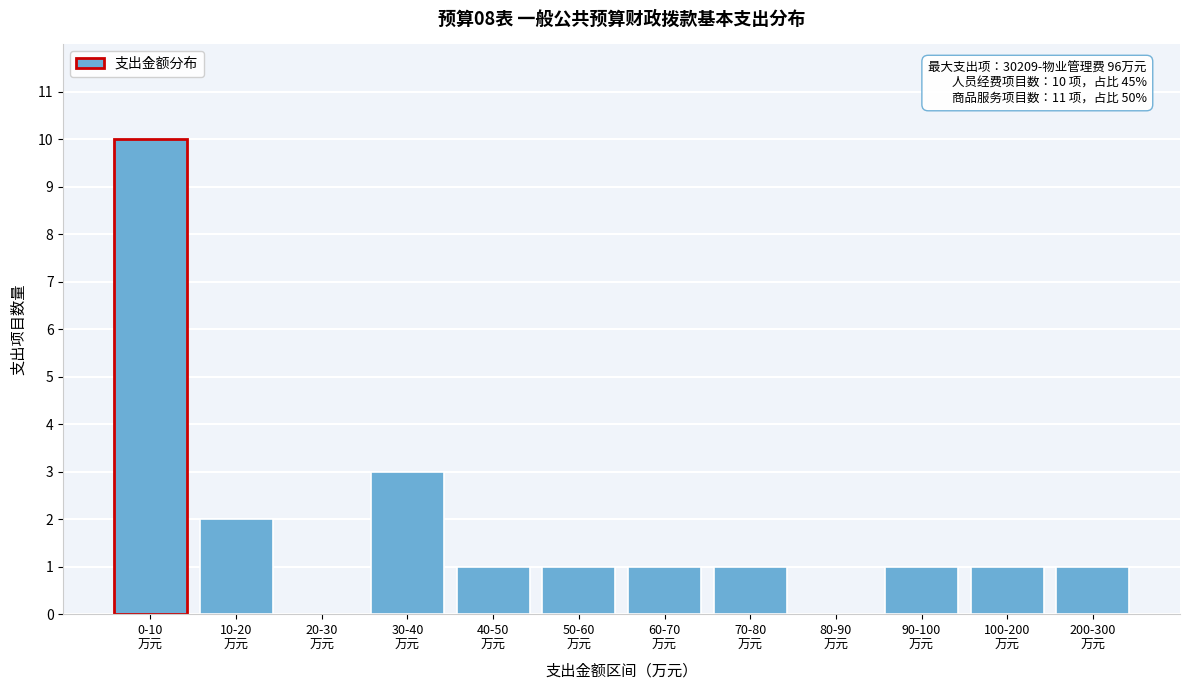

What is the sum of all values?

22